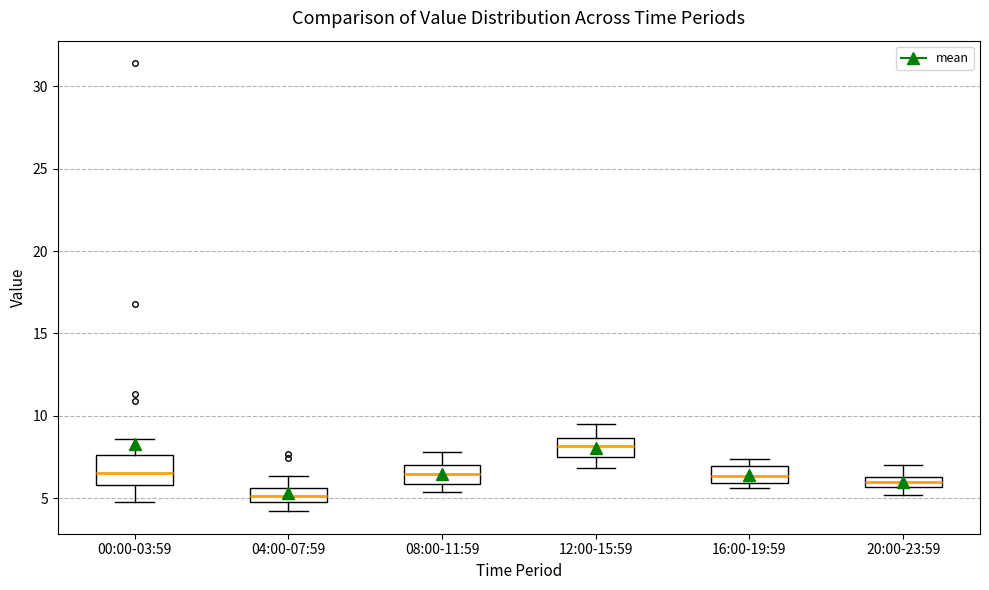

Where does the median line of the box for 16:00-19:59 sit on the y-axis? The values are not printed on the chart, so give them approximately, as read against the axis.

6.5